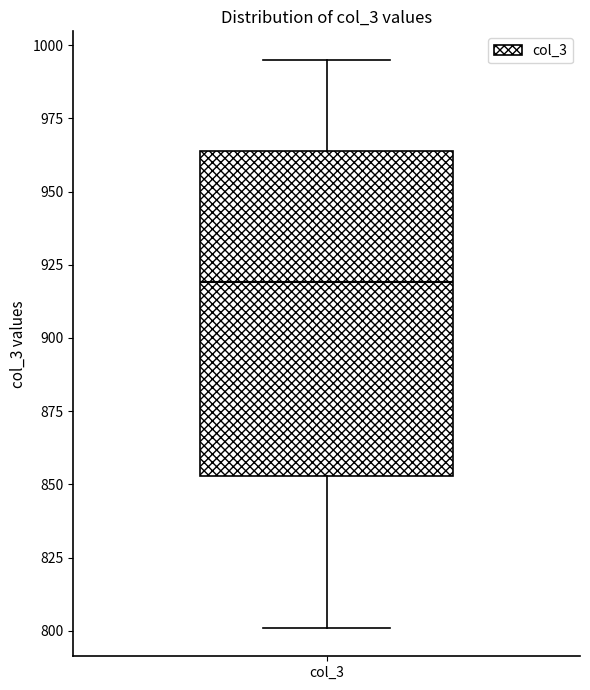

Where is the lower edge of the box for col_3 on the y-axis? The values are not printed on the chart, so give them approximately, as read against the axis.

855